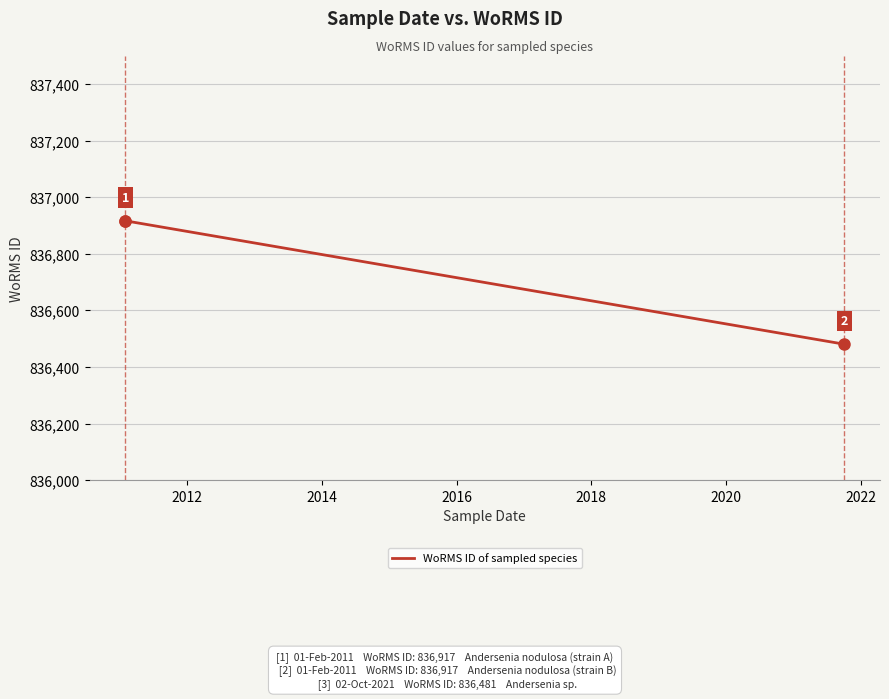

What is the value of the 2nd point from the left?

836917